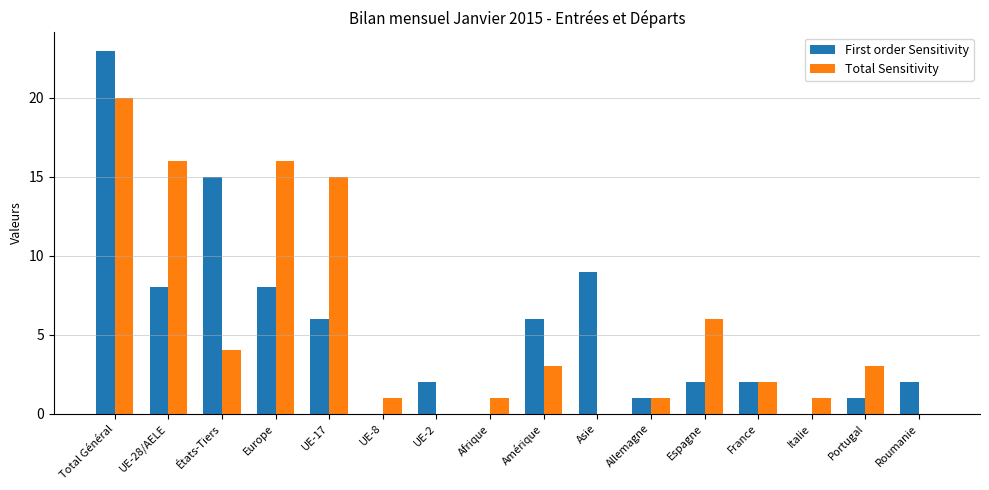

Which series changed the most between Espagne and Portugal?

Total Sensitivity